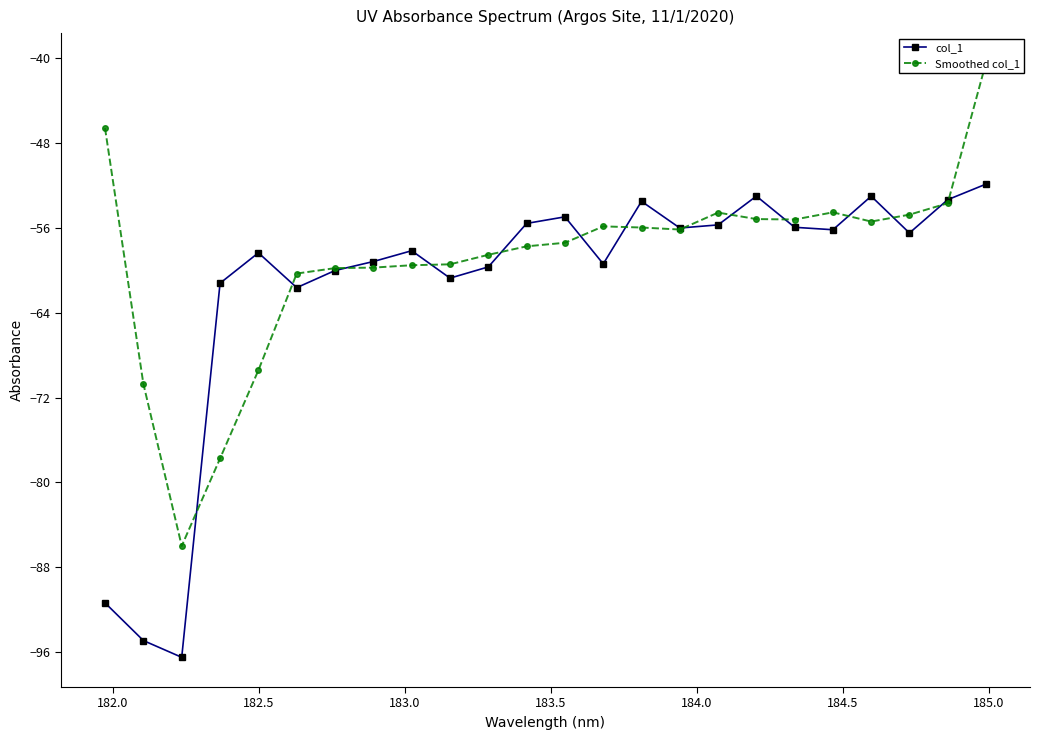

What is the lowest value of the col_1 series?

-96.5